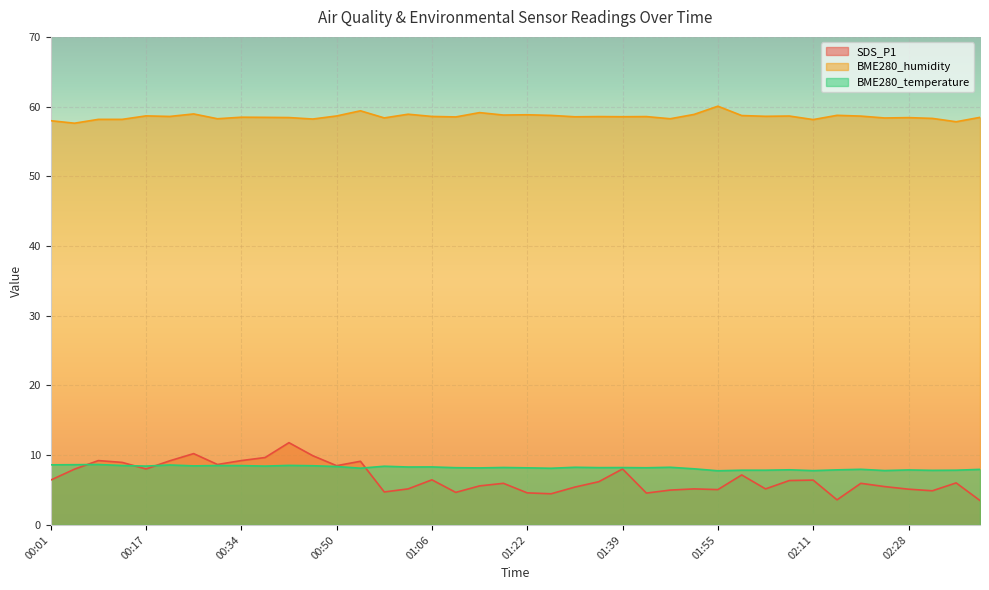

How many values in the BME280_temperature series exceed 8?

28